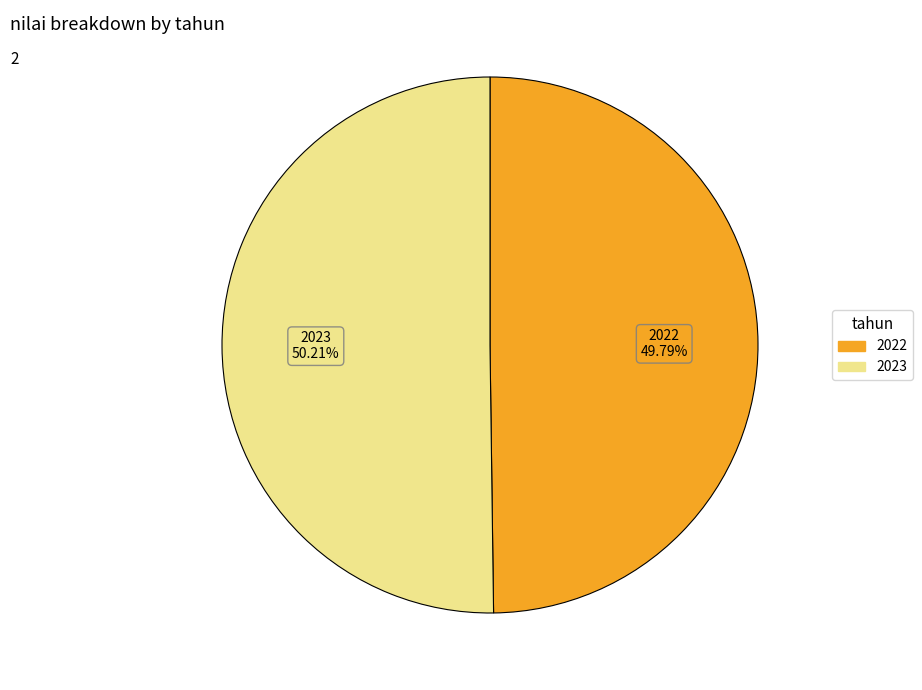

What is the ratio of the value at 2022 to the value at 2023?

1.0